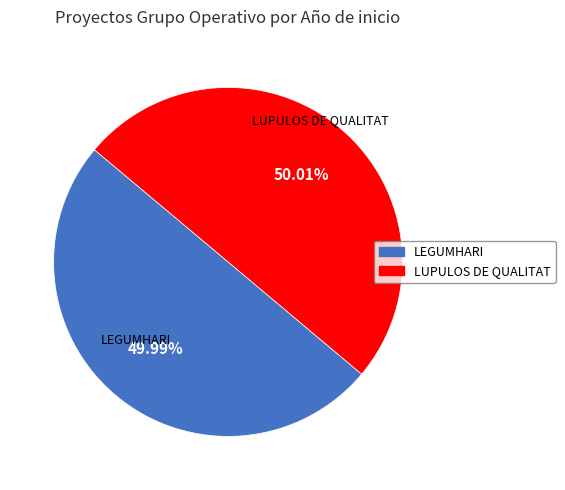

Is there any slice that represents more than half of the pie?

Yes